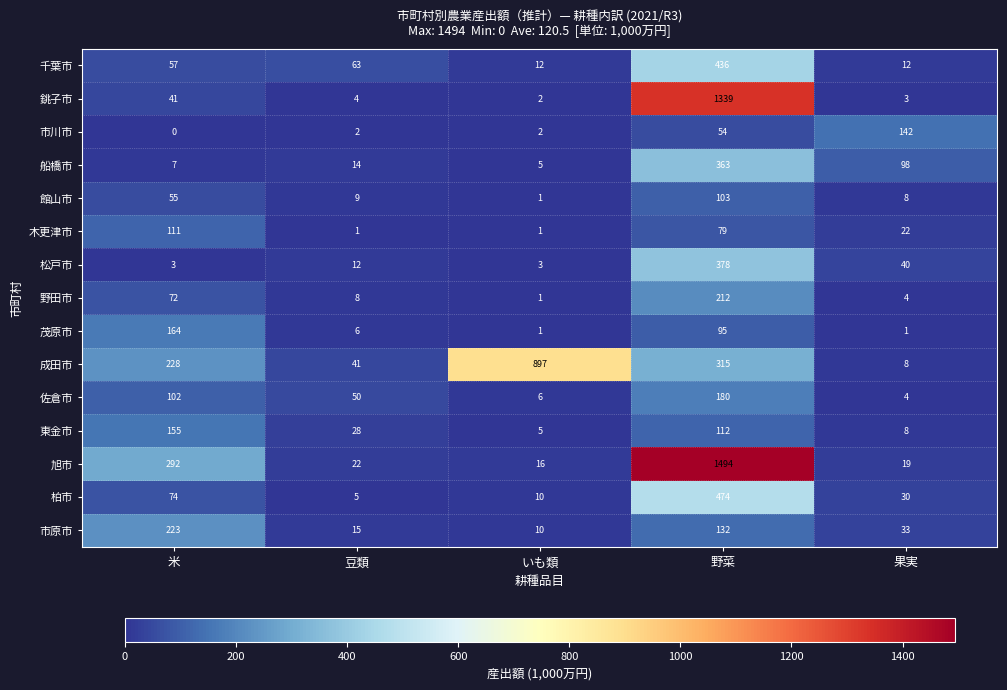

What is the difference between the maximum and minimum values in the 市川市 series?

142